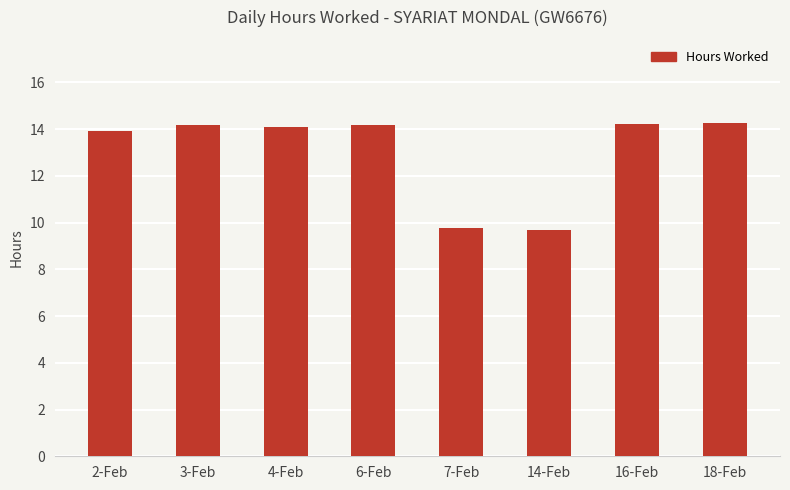

What is the minimum value shown in the chart?

9.7